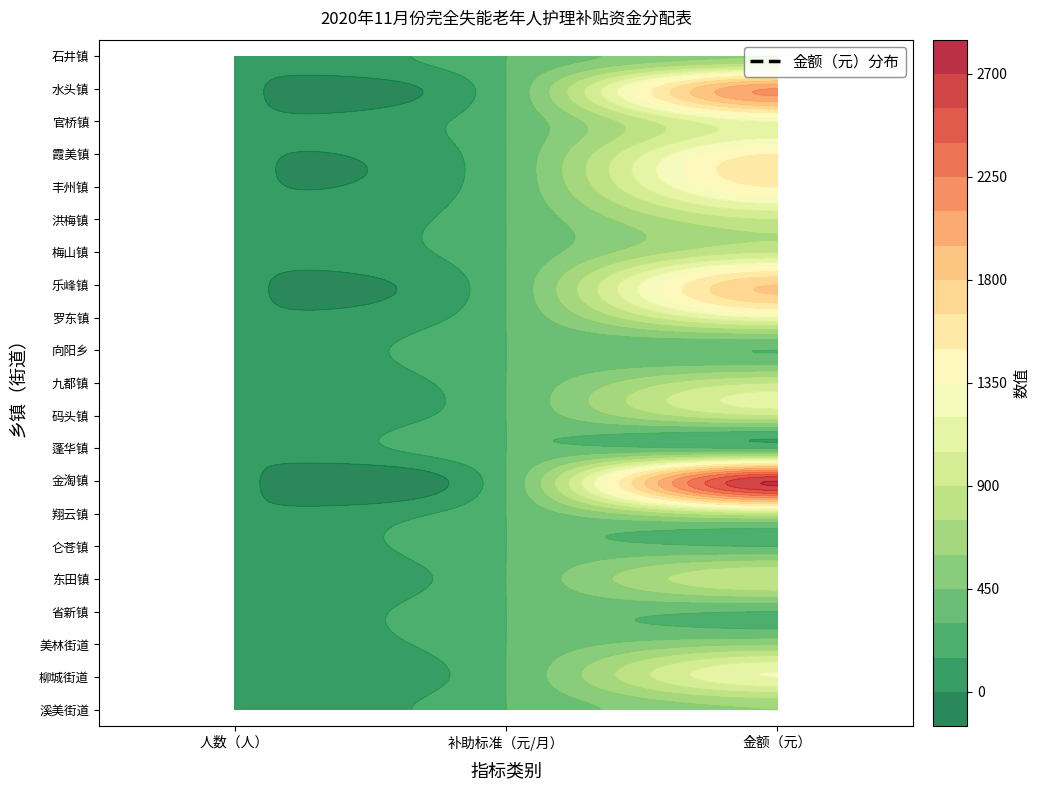

Rank the series at 2 from lowest to highest value.

省新镇, 仑苍镇, 蓬华镇, 向阳乡, 溪美街道, 美林街道, 石井镇, 东田镇, 翔云镇, 码头镇, 九都镇, 梅山镇, 洪梅镇, 柳城街道, 罗东镇, 官桥镇, 丰州镇, 霞美镇, 乐峰镇, 水头镇, 金淘镇